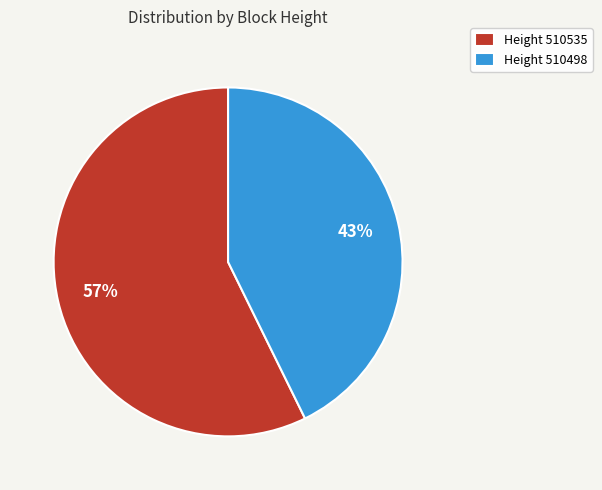

The Height 510535 slice represents 57% of the pie. True or false?

True